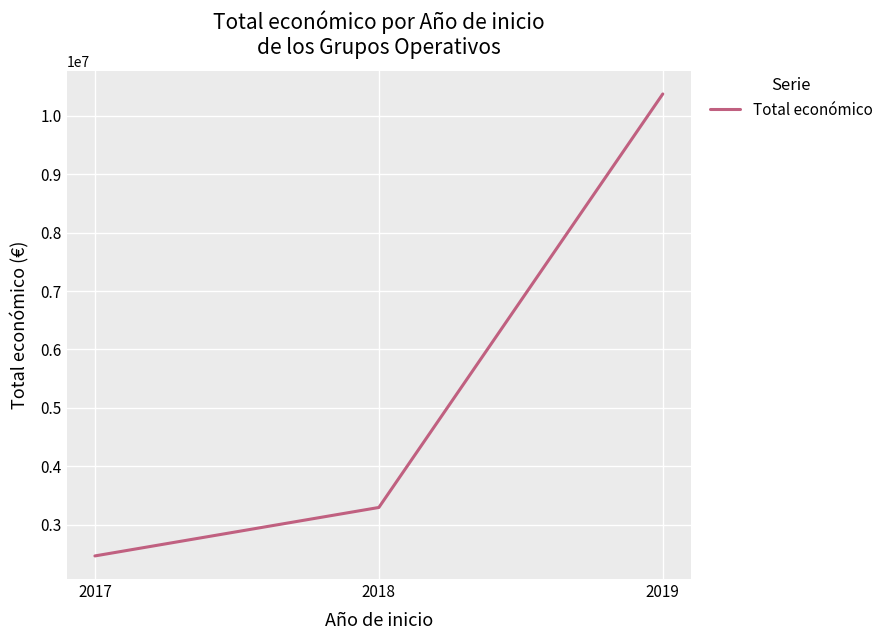

How many categories are shown in the chart?

3